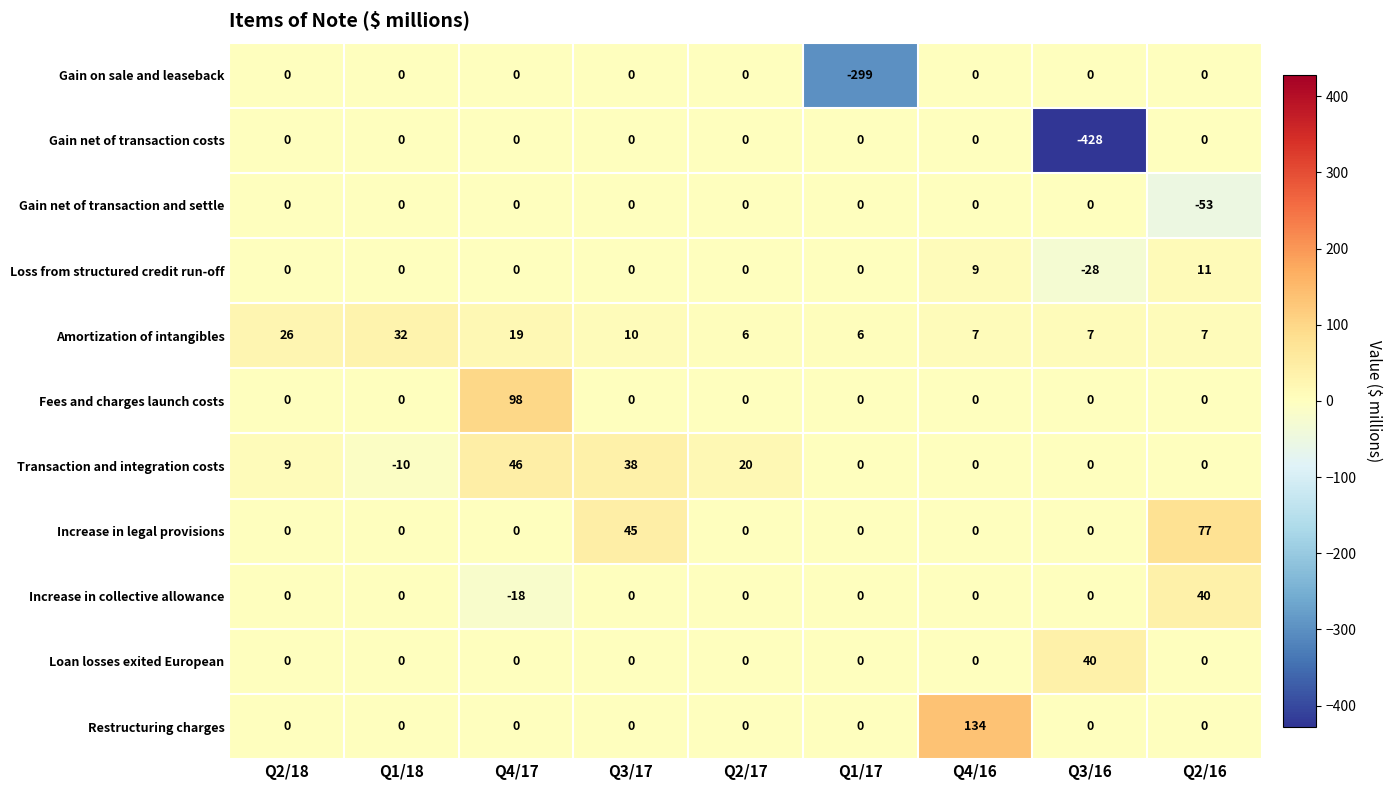

Between Q3/17 and Q3/16, which series saw the biggest shift?

Gain net of transaction costs